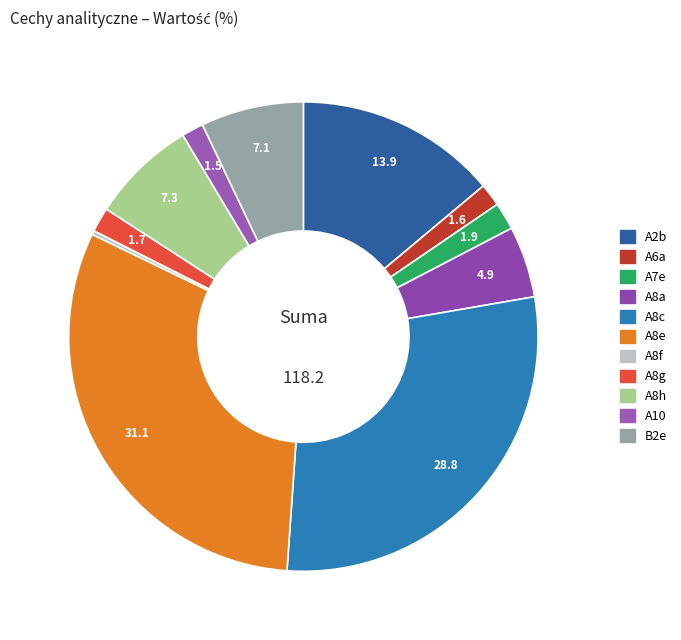

How many slices are in this pie chart?

11